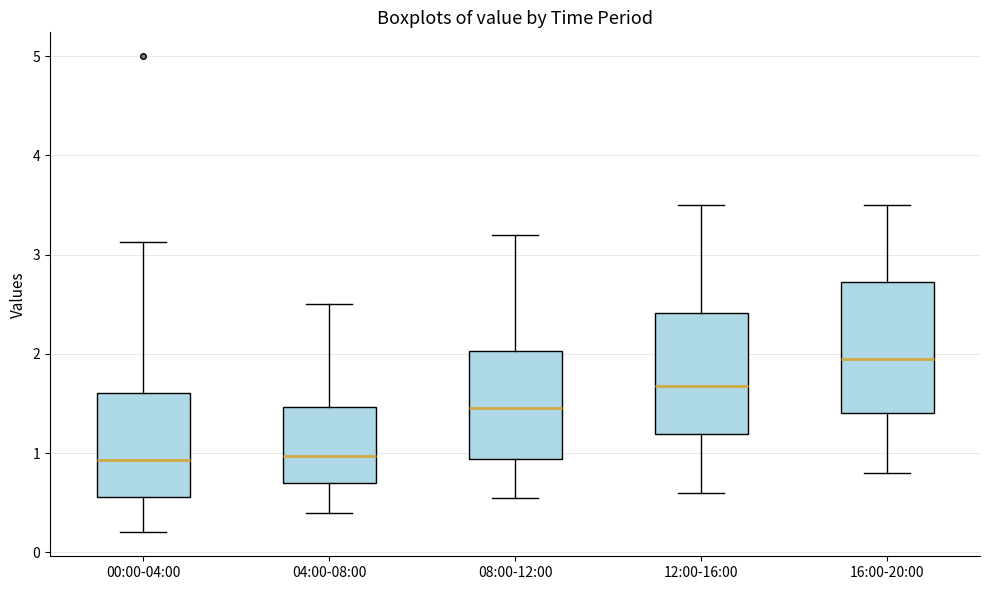

Reading left to right, transcribe this box plot: for each box, give where its median line is, the range the box spans, and where its two whiskers end, as read against the y-axis. The values are not printed on the chart, so give them approximately, as read against the axis.

00:00-04:00: median 0.9, box 0.6 to 1.6, whiskers 0.2 to 3.1
04:00-08:00: median 1.0, box 0.7 to 1.5, whiskers 0.4 to 2.5
08:00-12:00: median 1.5, box 0.9 to 2.0, whiskers 0.6 to 3.2
12:00-16:00: median 1.7, box 1.2 to 2.4, whiskers 0.6 to 3.5
16:00-20:00: median 2.0, box 1.4 to 2.7, whiskers 0.8 to 3.5